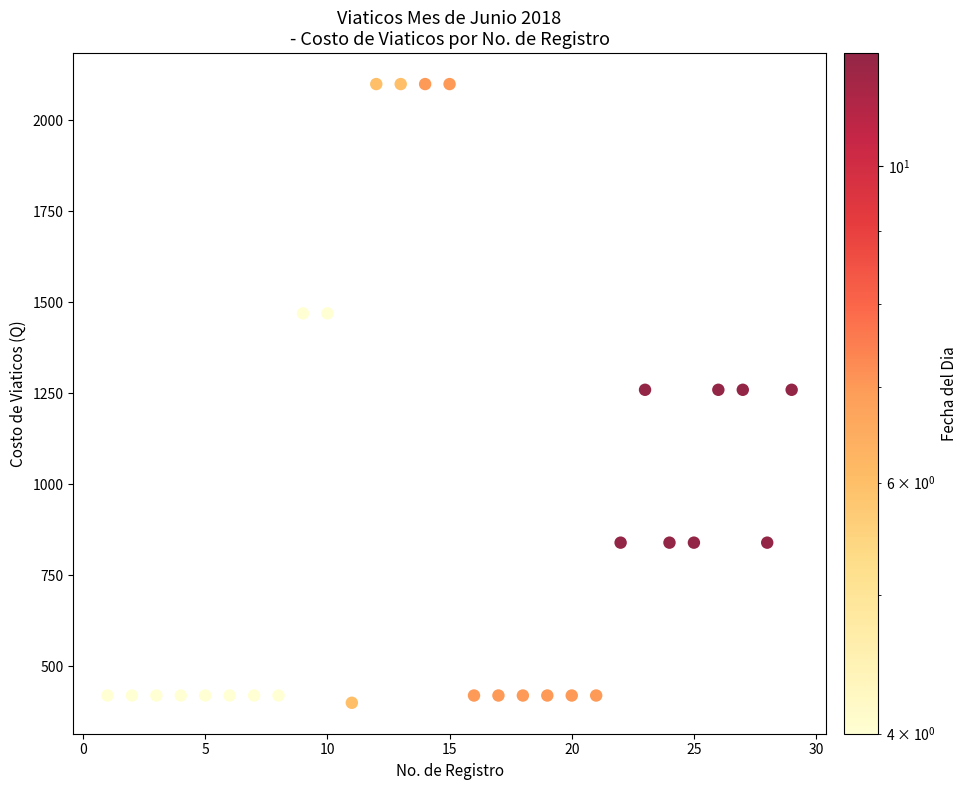

What is the range of Y values (max minus min)?

1700